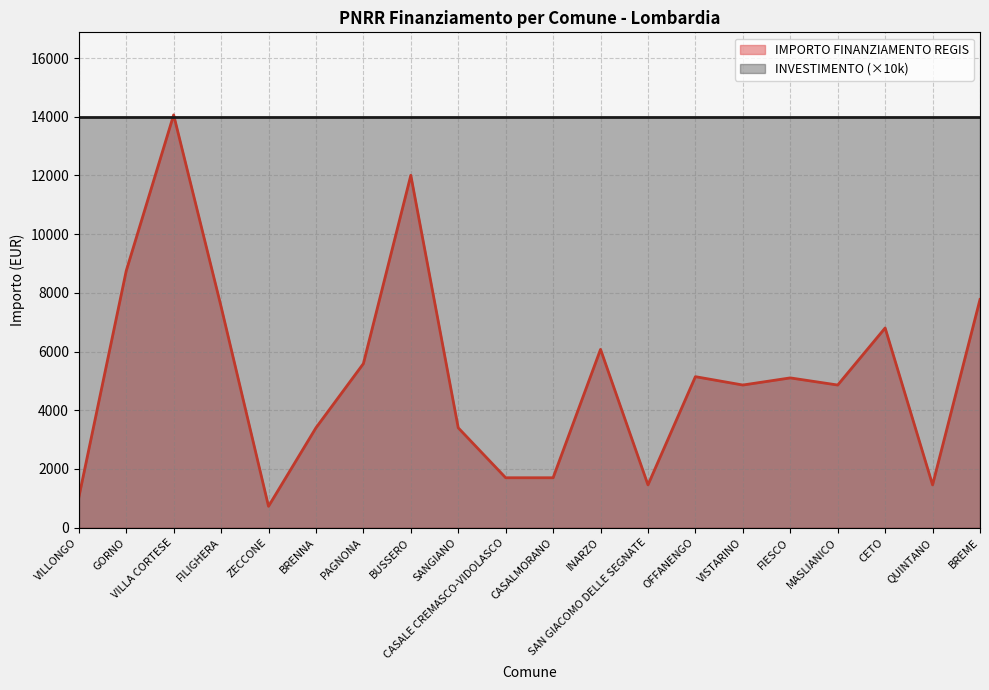

What is the change in value from VISTARINO to FIESCO?

+243